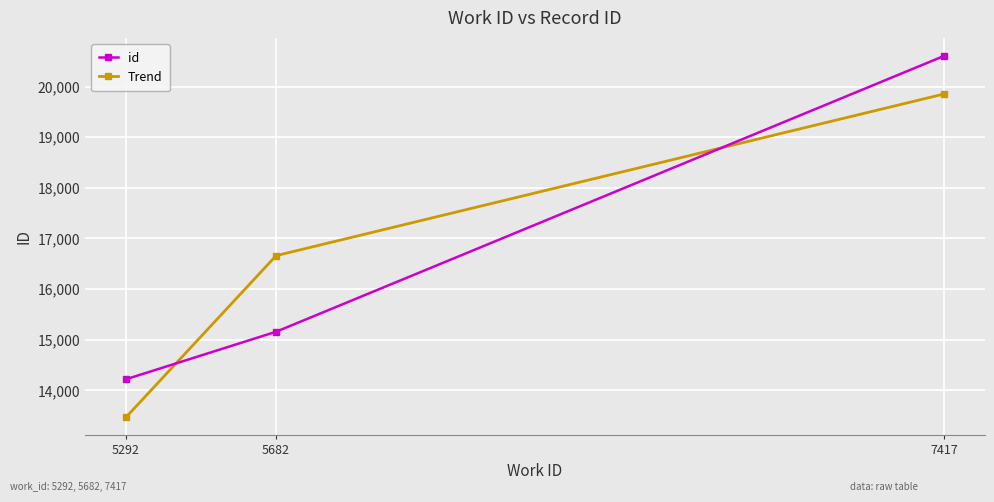

At which category does the chart reach its peak across all series?

7417